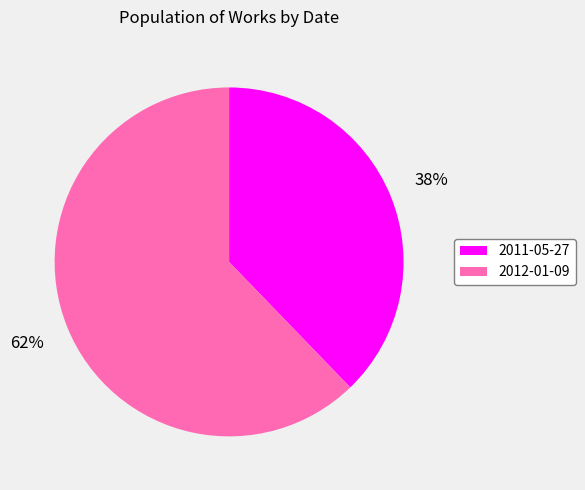

Do 2012-01-09 and 2011-05-27 together represent more than half of the pie?

Yes